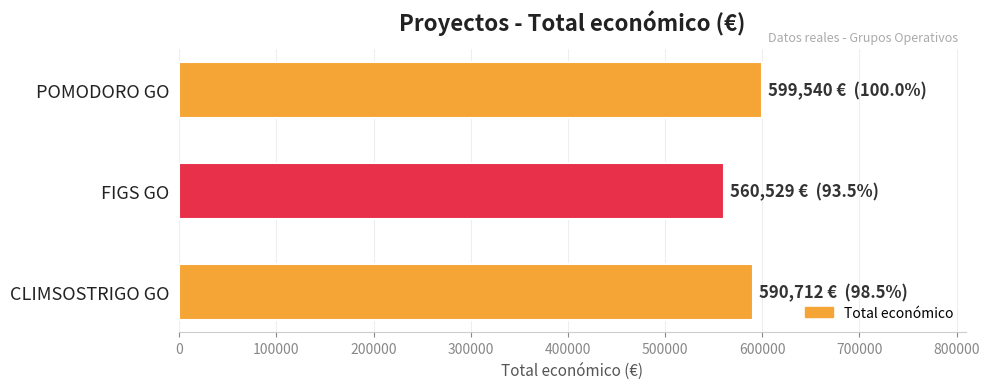

Reading top to bottom, transcribe all the data shown in this chart.

599540	560529	590712